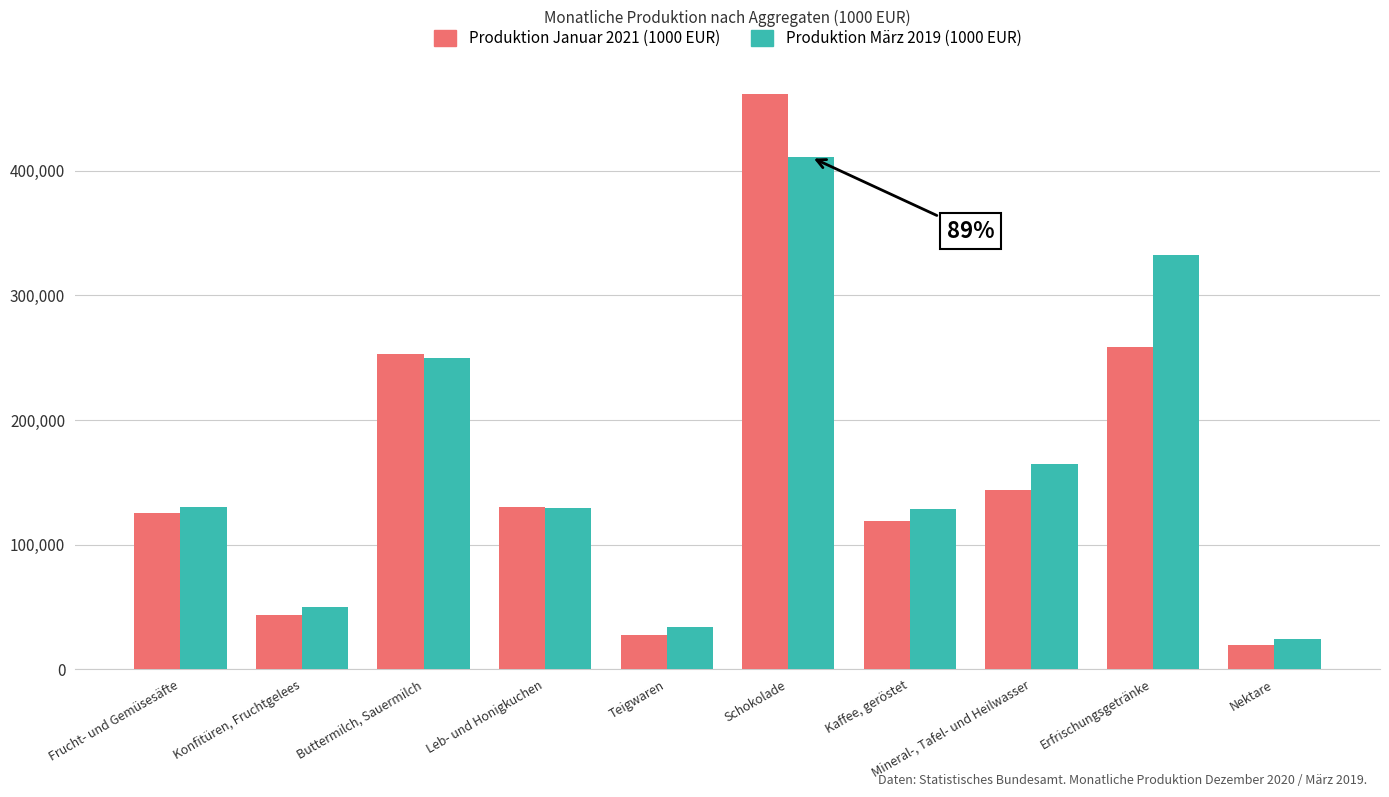

What position from the right is Kaffee, geröstet?

4